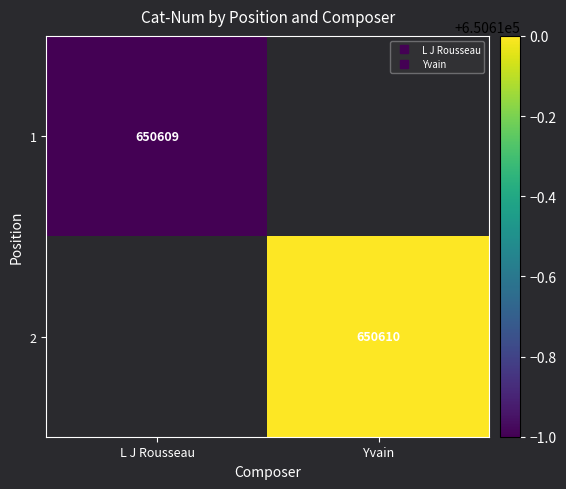

List the series in order of their peak value, lowest first.

1, 2